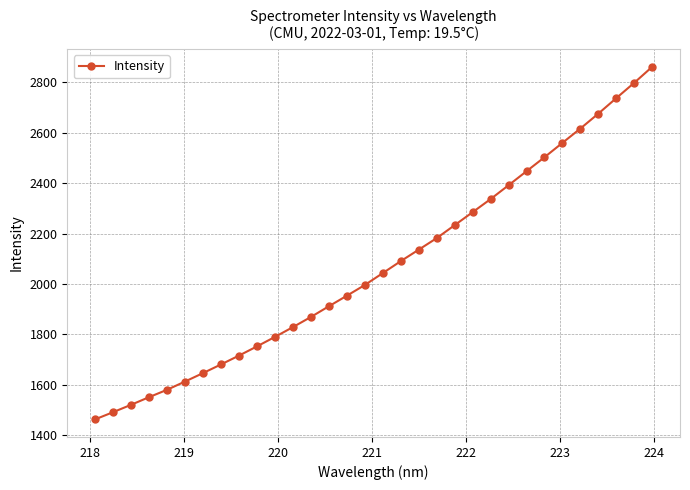

What is the value of the 30th point from the left?

2736.7